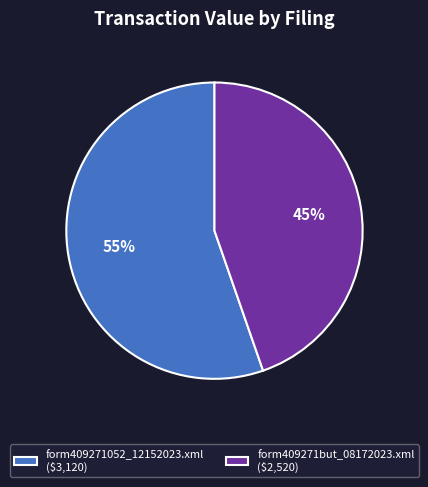

Is it true that form409271but_08172023.xml is 45% of the pie?

True